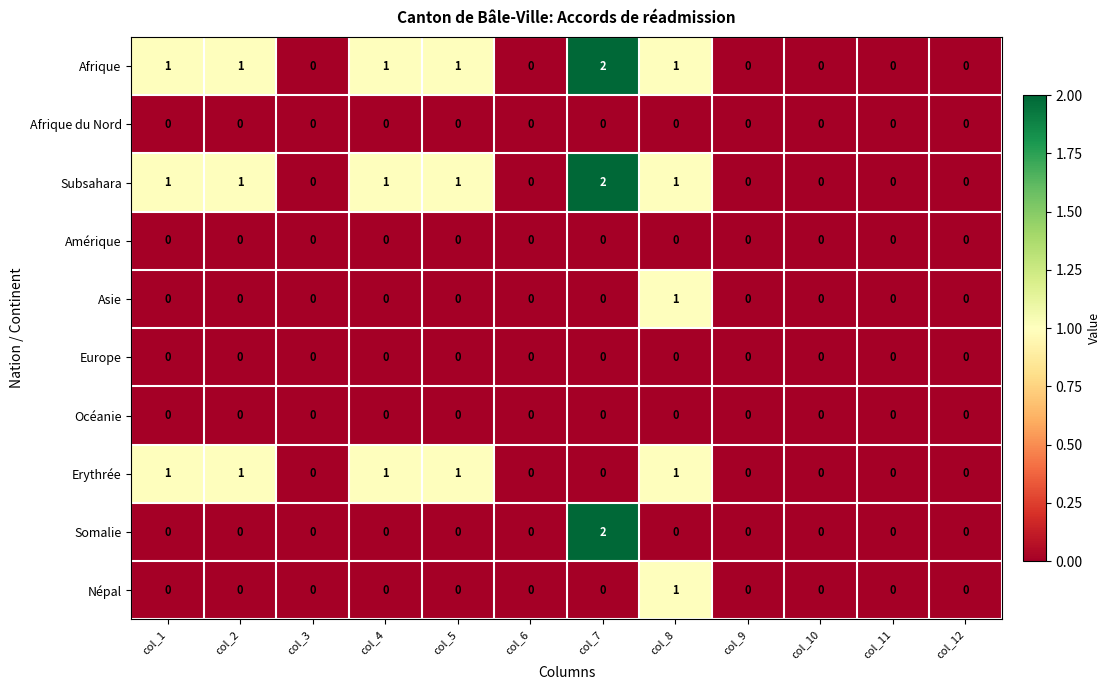

Is the value of Afrique at col_2 greater than the value of Afrique du Nord at col_2?

Yes